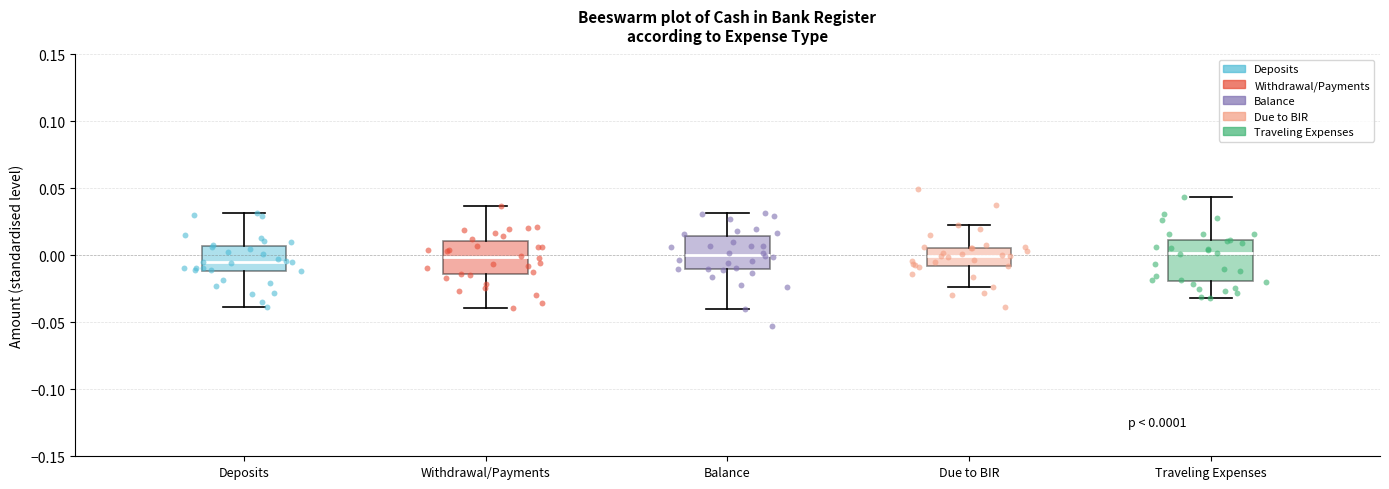

Comparing the boxes themselves (not the whiskers), which one is the tallest?

Traveling Expenses